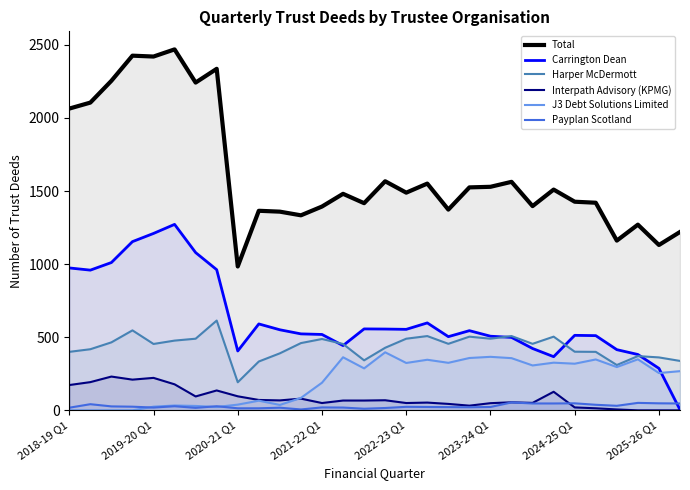

True or false: Harper McDermott has a value of 90 at 2020-21 Q1.

False